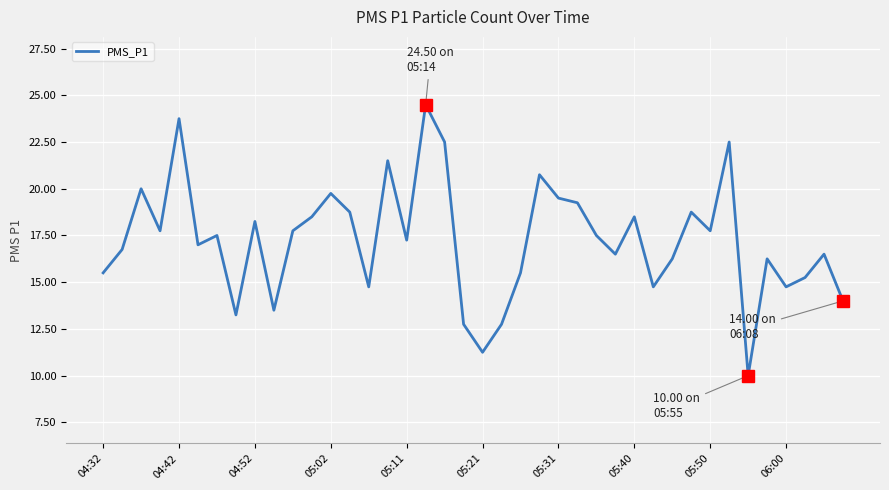

What is the smallest value displayed?

10.0